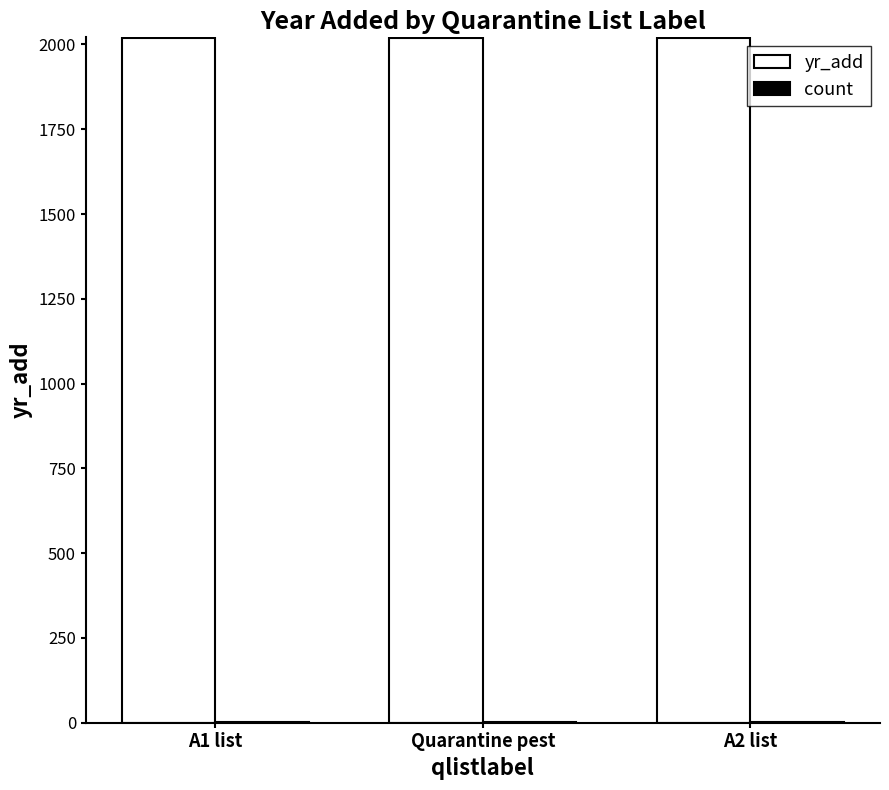

What value does the yr_add series have at A1 list?

2019